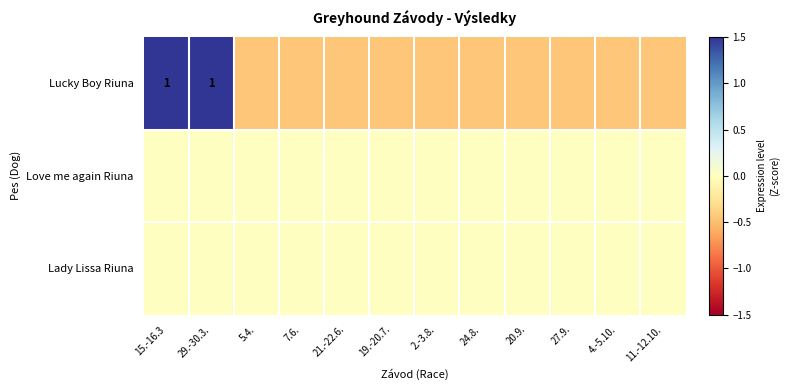

Which category has the lowest value in the Lady Lissa Riuna series?

15.-16.3